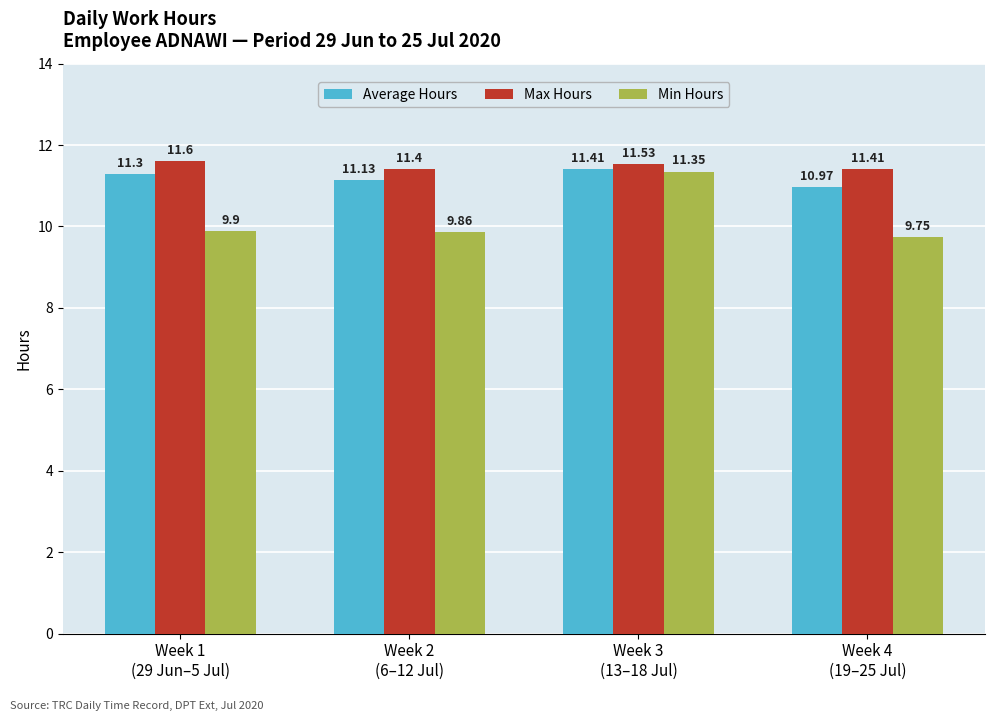

Is the value of Min Hours at Week 3
(13–18 Jul) greater than the value of Average Hours at Week 4
(19–25 Jul)?

Yes